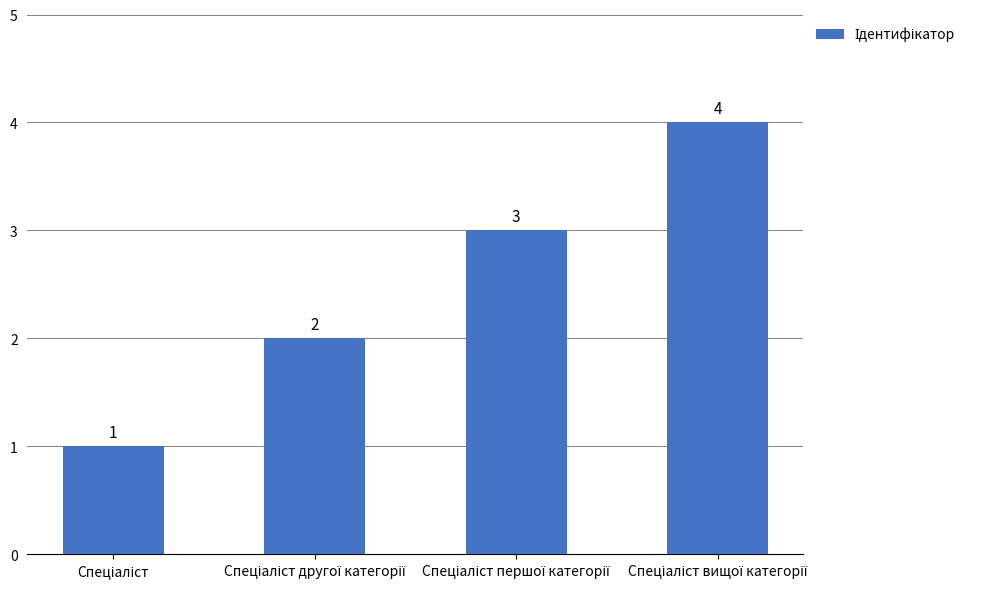

How many values are between 2 and 4?

3